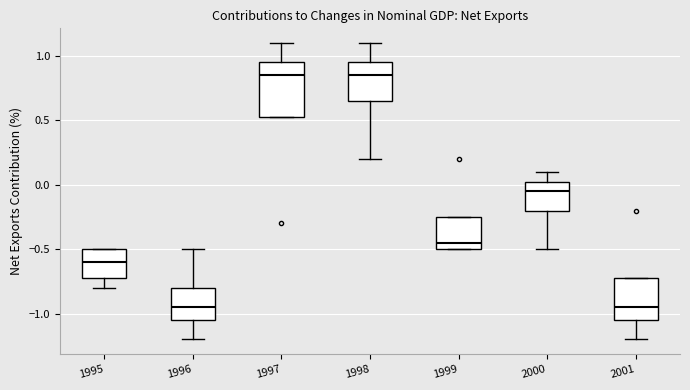

Which box is the tallest, from its lower edge to its upper edge?

1997